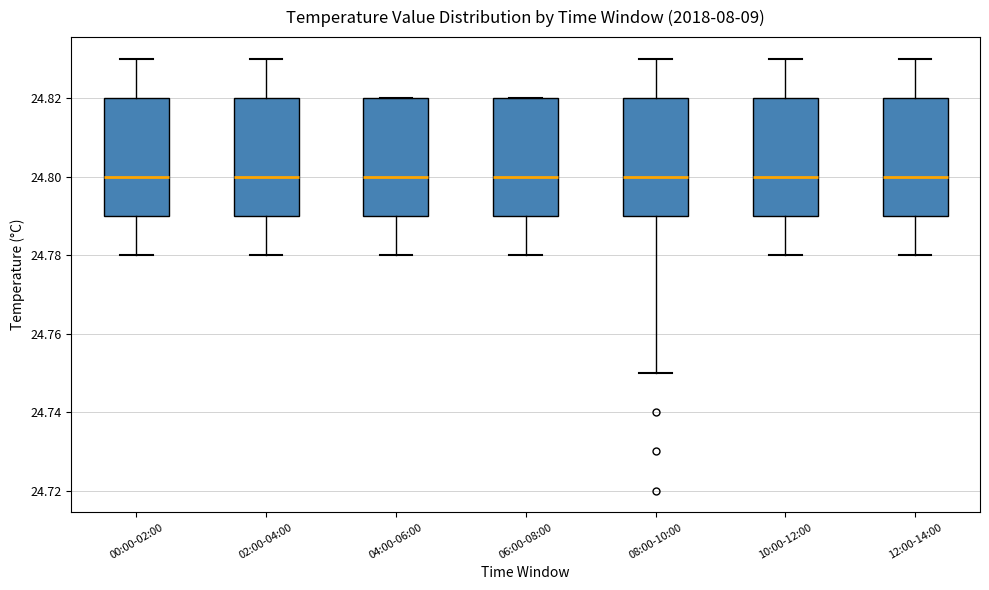

Reading left to right, read every box against the y-axis: the position of its median line, the range the box covers, and the ends of its whiskers. The values are not printed on the chart, so give them approximately, as read against the axis.

00:00-02:00: median 24.80, box 24.79 to 24.82, whiskers 24.78 to 24.83
02:00-04:00: median 24.80, box 24.79 to 24.82, whiskers 24.78 to 24.83
04:00-06:00: median 24.80, box 24.79 to 24.82, whiskers 24.78 to 24.82
06:00-08:00: median 24.80, box 24.79 to 24.82, whiskers 24.78 to 24.82
08:00-10:00: median 24.80, box 24.79 to 24.82, whiskers 24.75 to 24.83
10:00-12:00: median 24.80, box 24.79 to 24.82, whiskers 24.78 to 24.83
12:00-14:00: median 24.80, box 24.79 to 24.82, whiskers 24.78 to 24.83